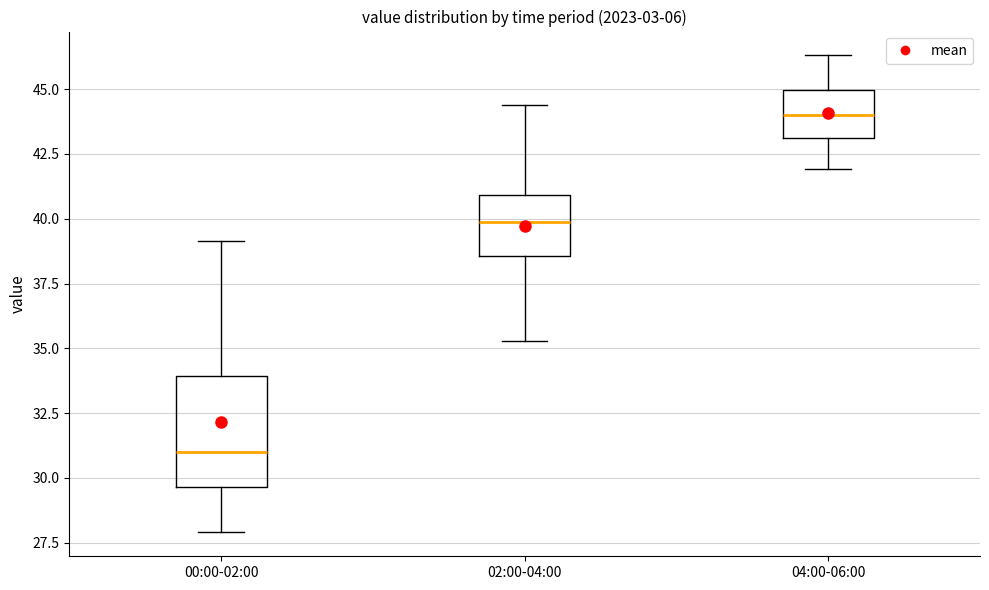

Reading left to right, read every box against the y-axis: the position of its median line, the range the box covers, and the ends of its whiskers. The values are not printed on the chart, so give them approximately, as read against the axis.

00:00-02:00: median 31.0, box 29.5 to 34.0, whiskers 28.0 to 39.0
02:00-04:00: median 40.0, box 38.5 to 41.0, whiskers 35.5 to 44.5
04:00-06:00: median 44.0, box 43.0 to 45.0, whiskers 42.0 to 46.5